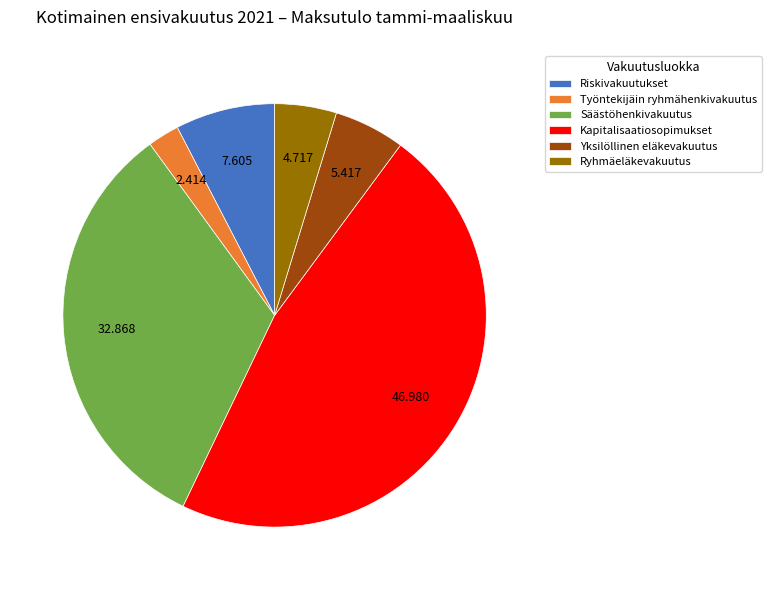

Which slice is the largest?

Kapitalisaatiosopimukset